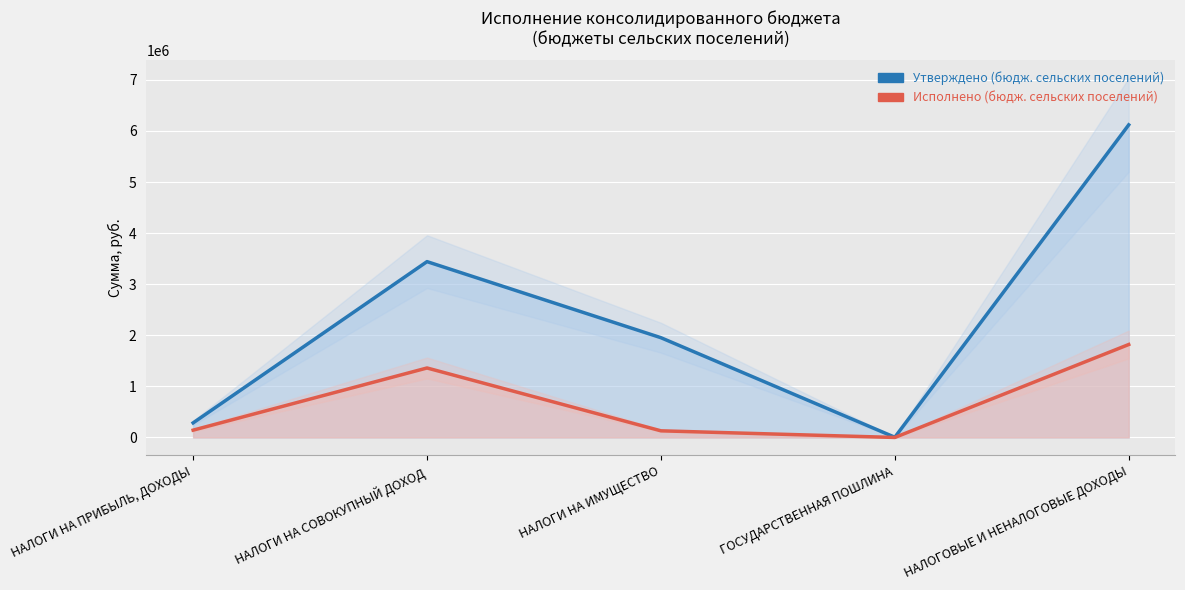

Reading left to right, transcribe all the data shown in this chart.

Утверждено (бюдж. сельских поселений): НАЛОГИ НА ПРИБЫЛЬ, ДОХОДЫ=285500.0	НАЛОГИ НА СОВОКУПНЫЙ ДОХОД=3442450.0	НАЛОГИ НА ИМУЩЕСТВО=1953000.0	ГОСУДАРСТВЕННАЯ ПОШЛИНА=4000.0	НАЛОГОВЫЕ И НЕНАЛОГОВЫЕ ДОХОДЫ=6119950.0
Исполнено (бюдж. сельских поселений): НАЛОГИ НА ПРИБЫЛЬ, ДОХОДЫ=143090.6	НАЛОГИ НА СОВОКУПНЫЙ ДОХОД=1360215.3	НАЛОГИ НА ИМУЩЕСТВО=129951.3	ГОСУДАРСТВЕННАЯ ПОШЛИНА=0.0	НАЛОГОВЫЕ И НЕНАЛОГОВЫЕ ДОХОДЫ=1819653.0